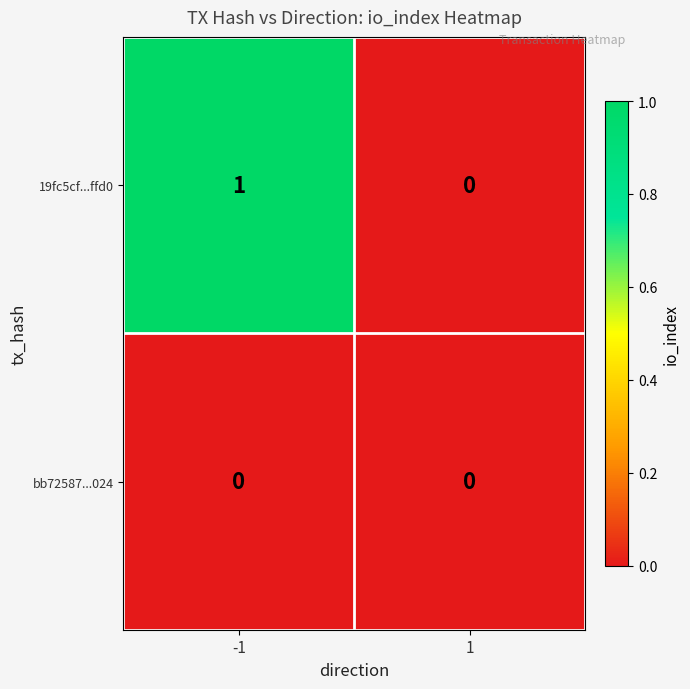

Reading left to right, extract all data points from this chart.

19fc5cf...ffd0: -1=1	1=0
bb72587...024: -1=0	1=0